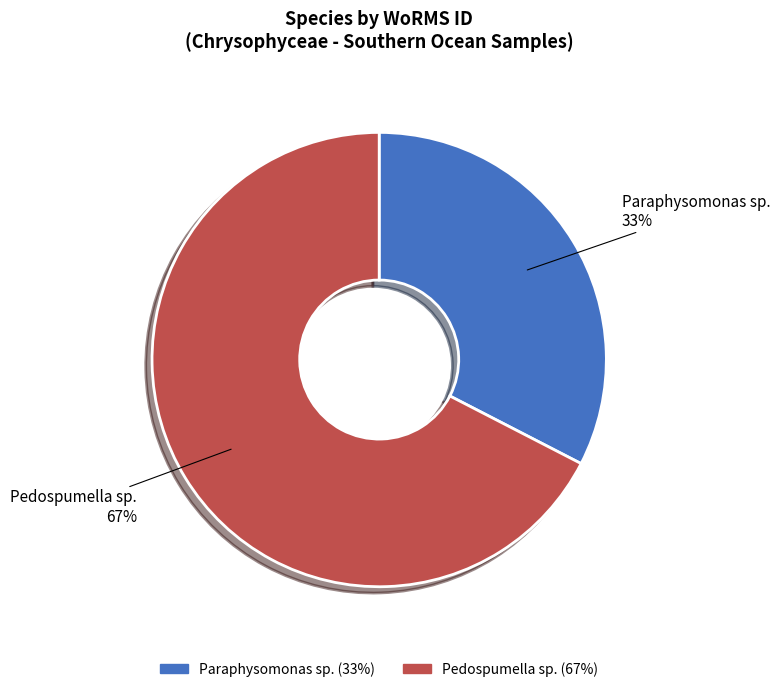

To the nearest percent, what is the average slice percentage?

50%